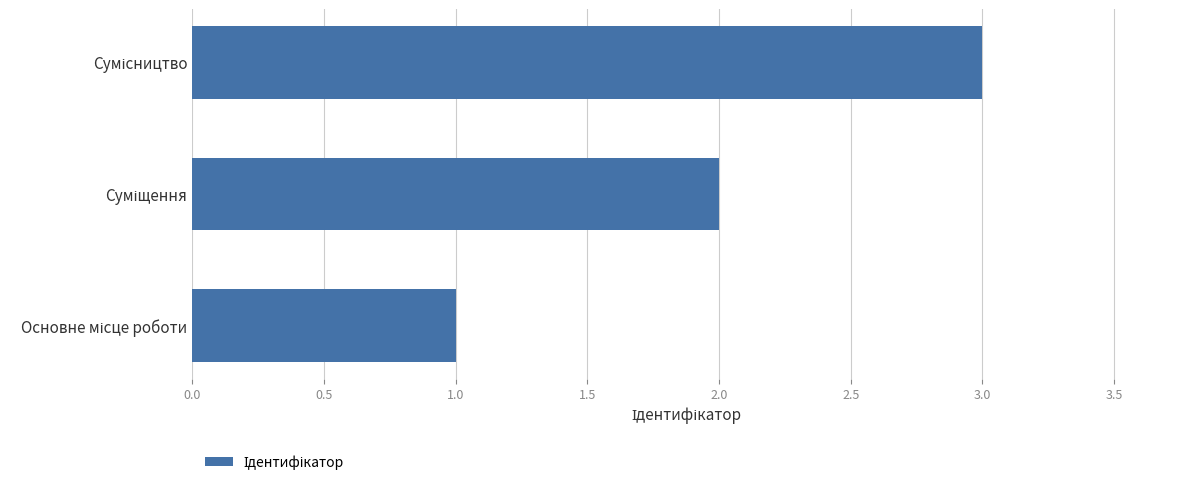

What is the greatest value displayed?

3